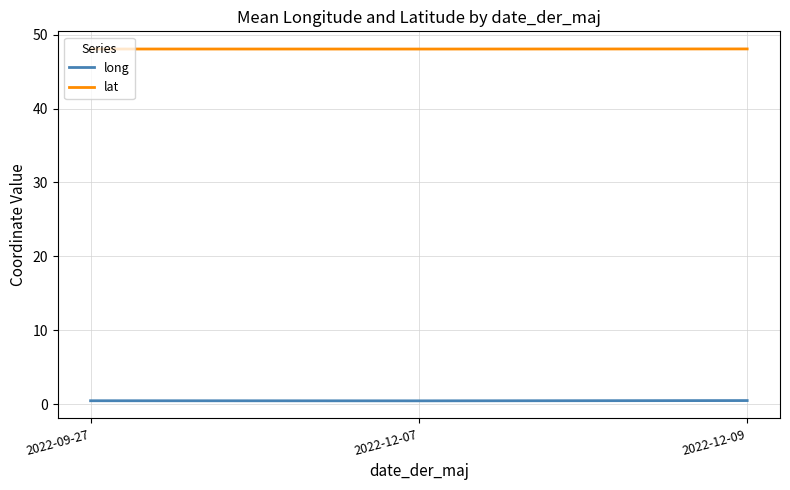

What position from the right is 2022-12-09?

1